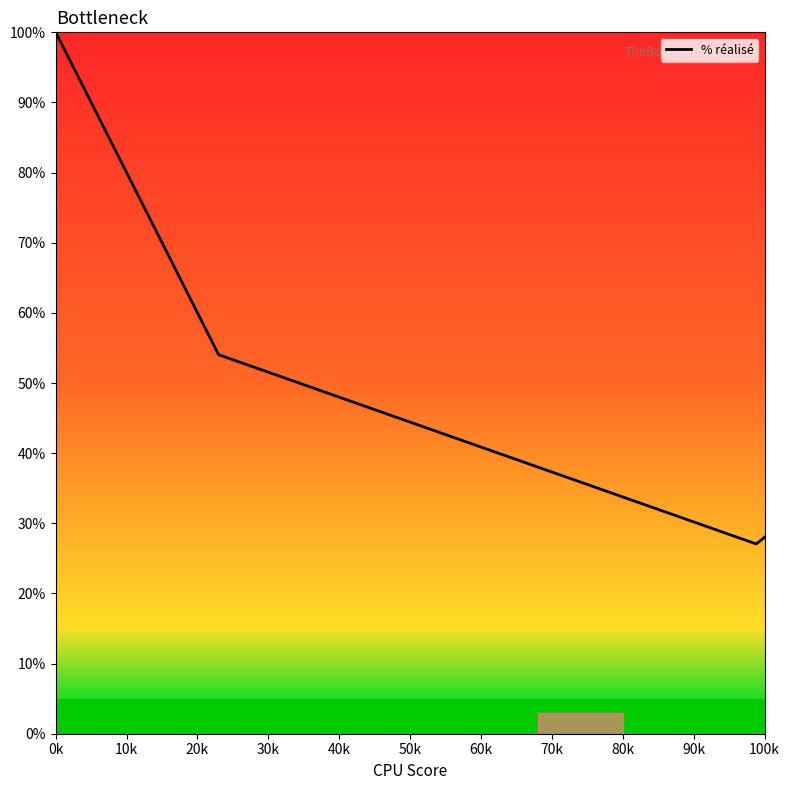

What is the minimum value shown in the chart?

27.1